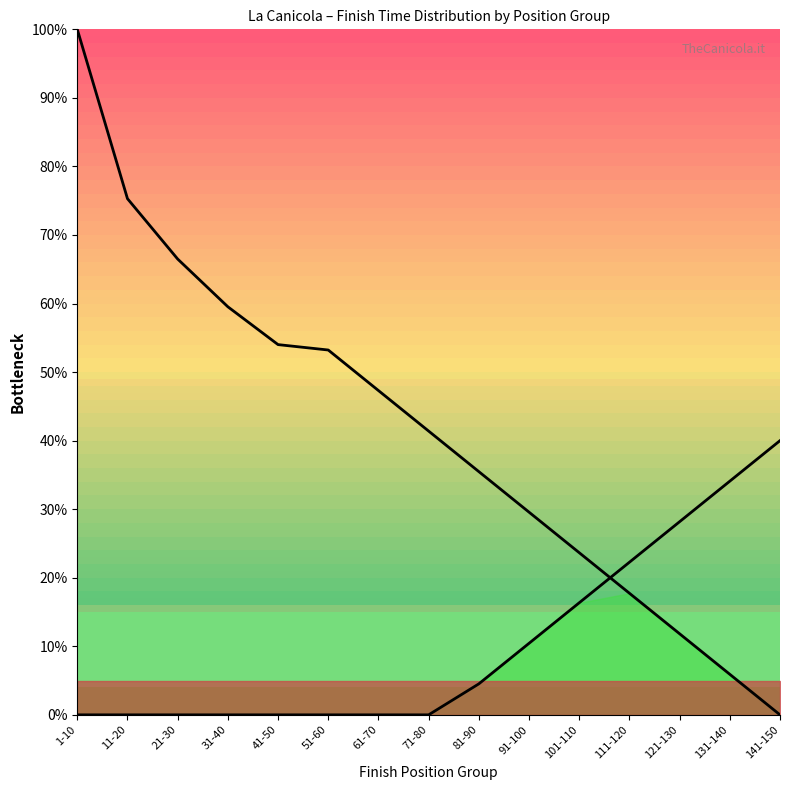

What is the total value across all series at 91-100?

40.0